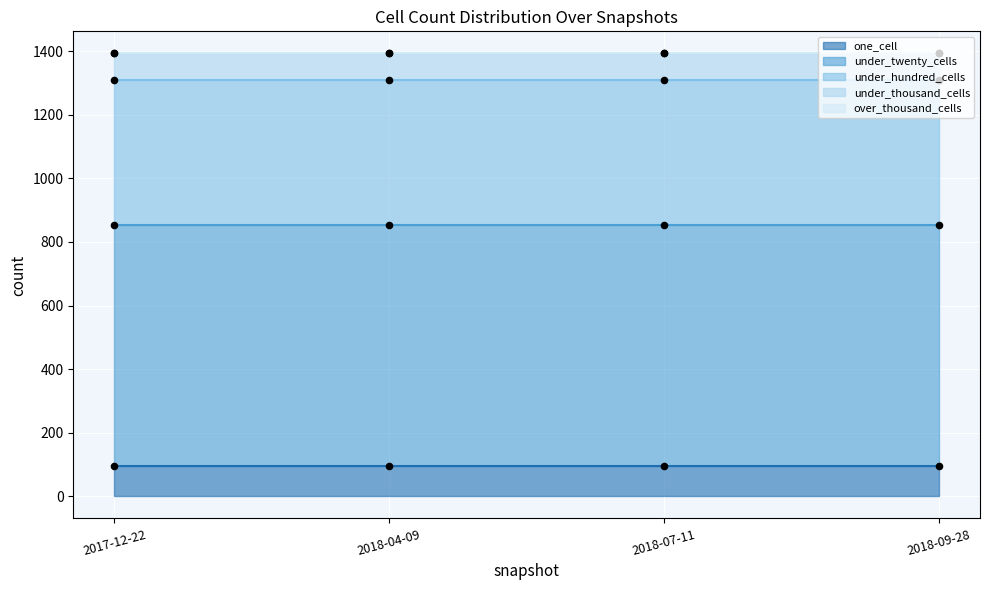

At how many categories does at least one series exceed 86?

4